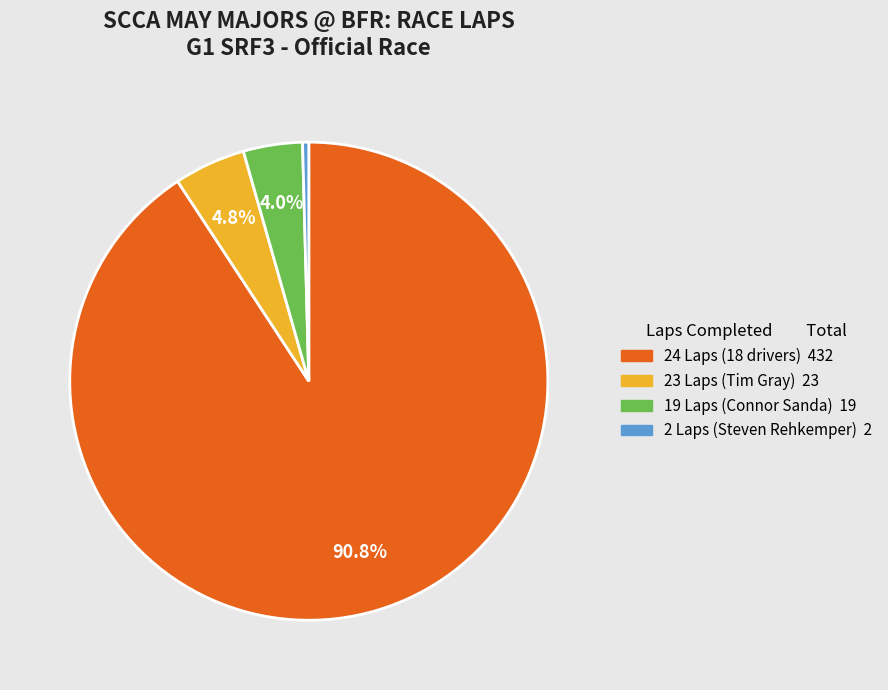

Is there any slice that represents more than half of the pie?

Yes